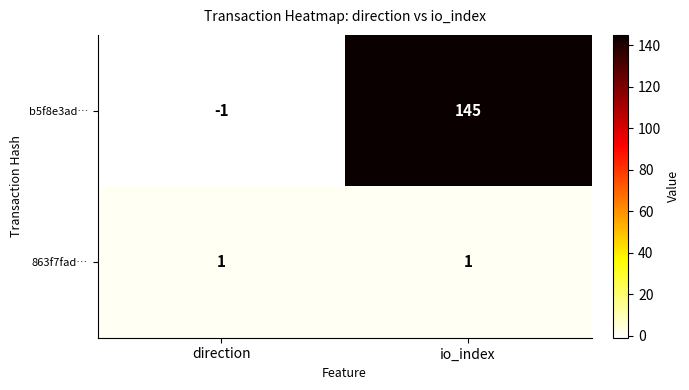

Reading right to left, what are all the values shown in this chart?

b5f8e3ad…: io_index=145	direction=-1
863f7fad…: io_index=1	direction=1